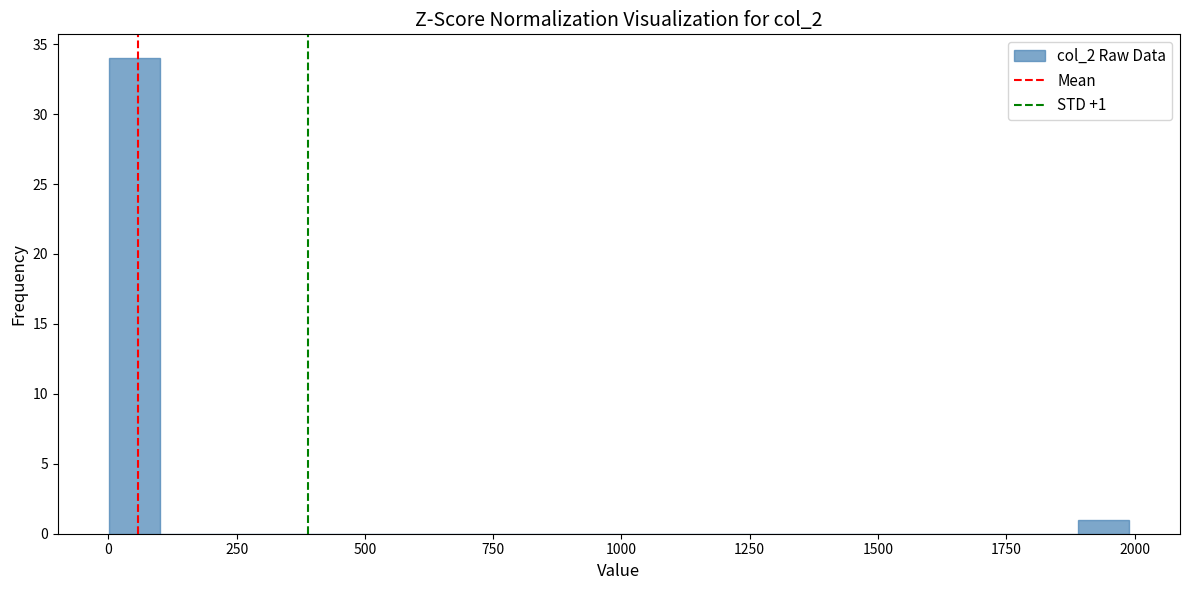

Around what value on the x-axis is the tallest bar? Give the approximate position of its centre, as read against the axis.

50